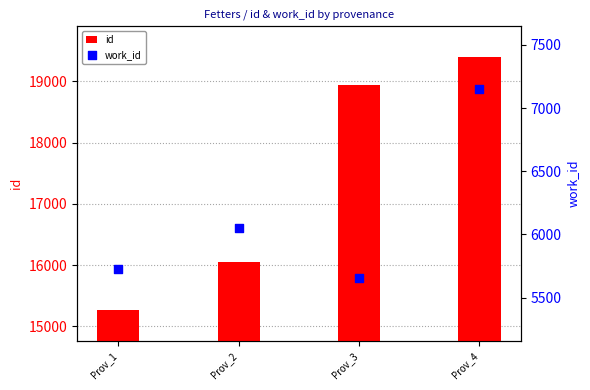

At how many categories does at least one series exceed 9815?

4